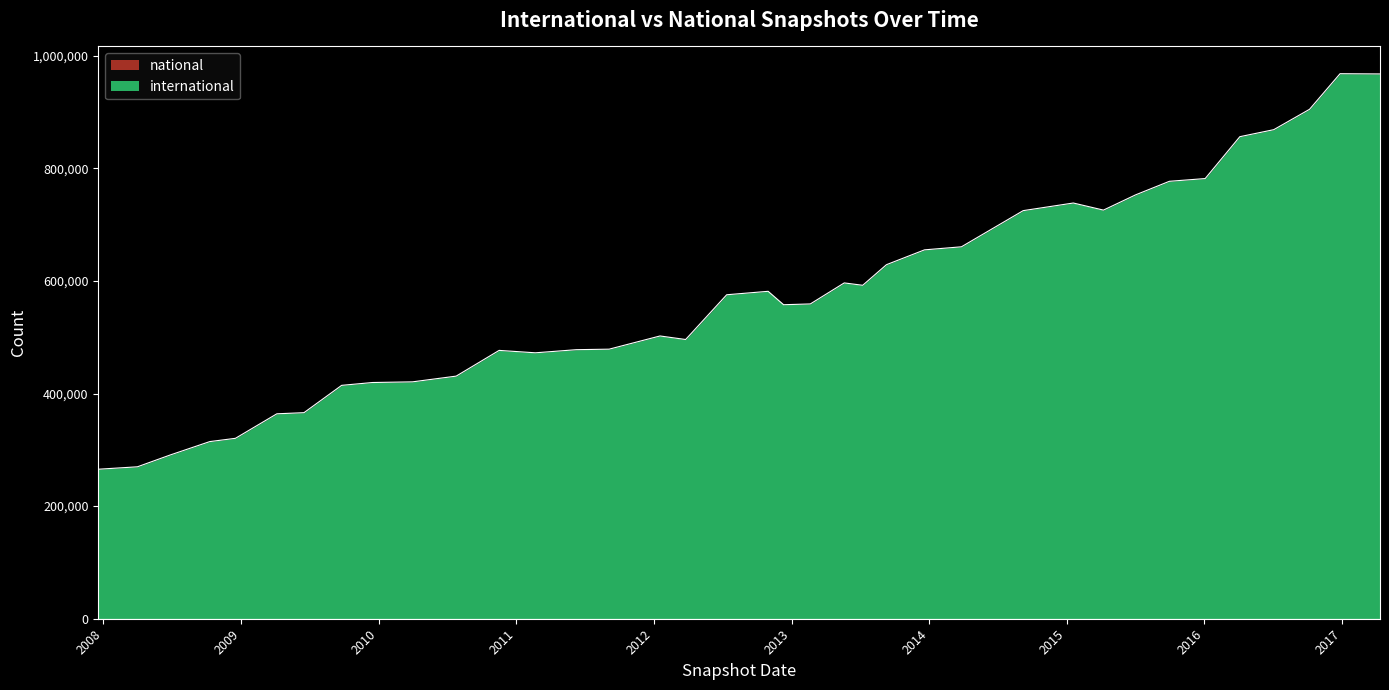

List the series in order of their peak value, highest first.

international, national